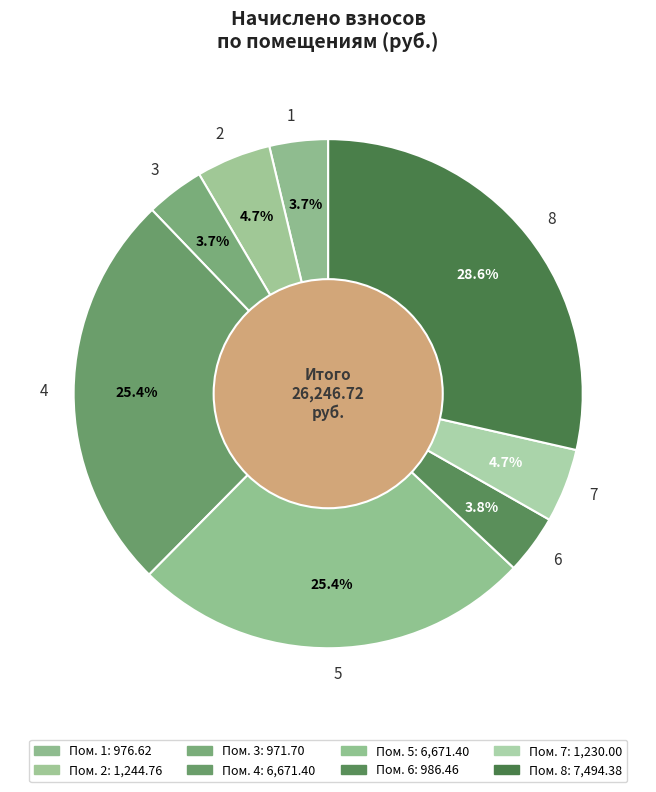

Does 4 represent more than half of the total?

No